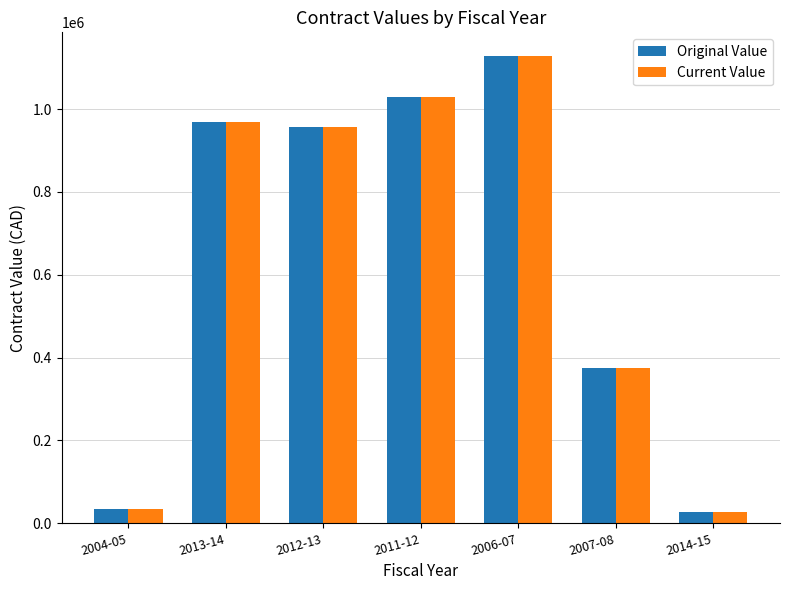

Reading left to right, extract all data points from this chart.

Original Value: 2004-05=34800.0	2013-14=967700.0	2012-13=956516.0	2011-12=1028510.0	2006-07=1128920.7	2007-08=375000.0	2014-15=26600.5
Current Value: 2004-05=34800.0	2013-14=967700.0	2012-13=956516.0	2011-12=1028510.0	2006-07=1128920.7	2007-08=375000.0	2014-15=26600.5